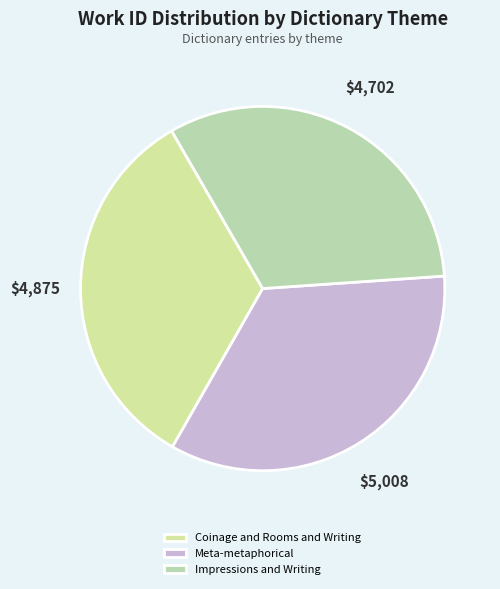

Does Coinage and Rooms and Writing represent more than half of the total?

No